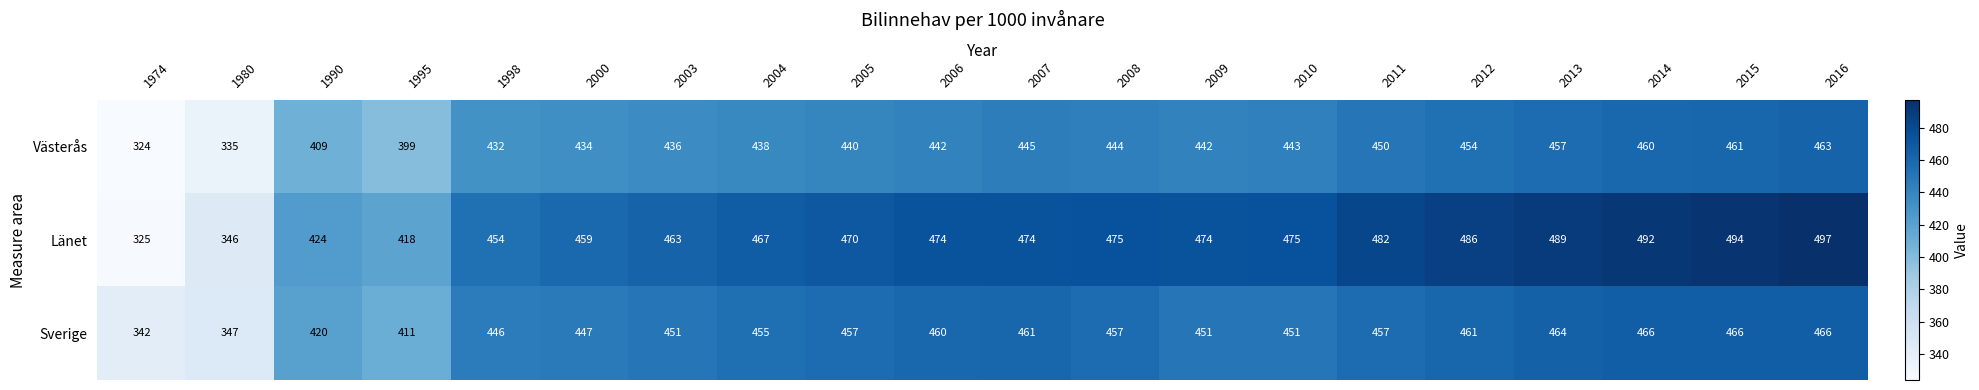

At 2011, list the series in order from largest to smallest.

Länet, Sverige, Västerås